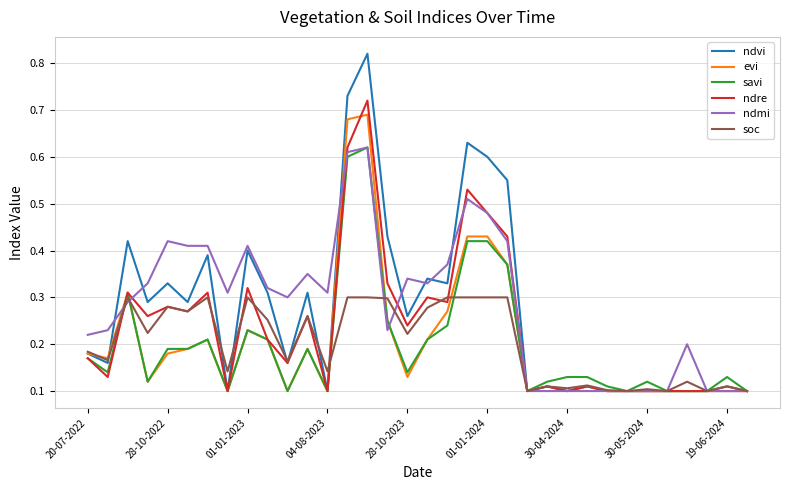

What are all the series names shown in the legend?

ndvi, evi, savi, ndre, ndmi, soc